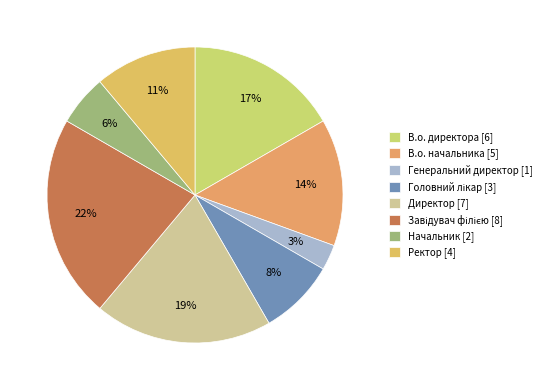

Which category has the smallest portion of the pie?

Генеральний директор